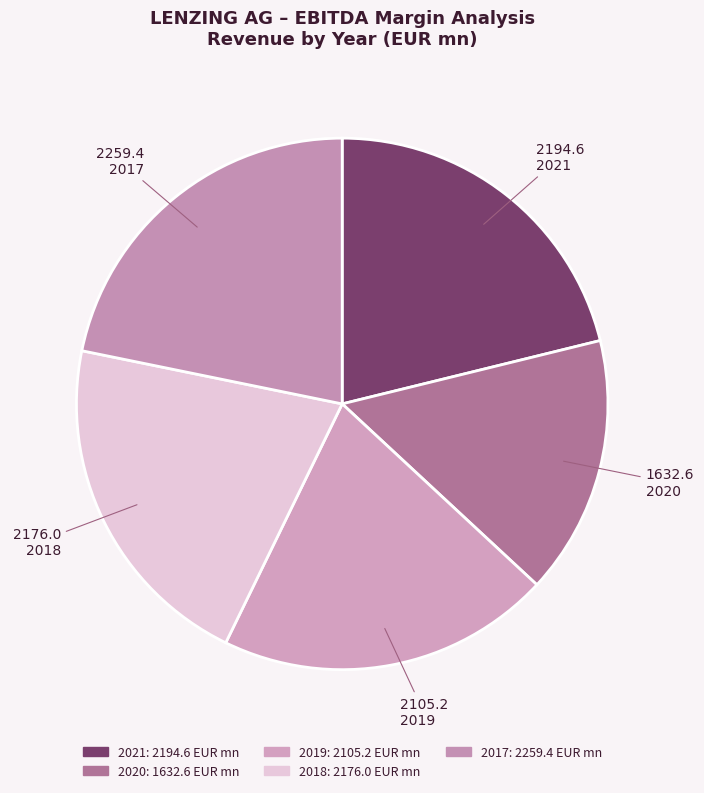

How many slices are in this pie chart?

5